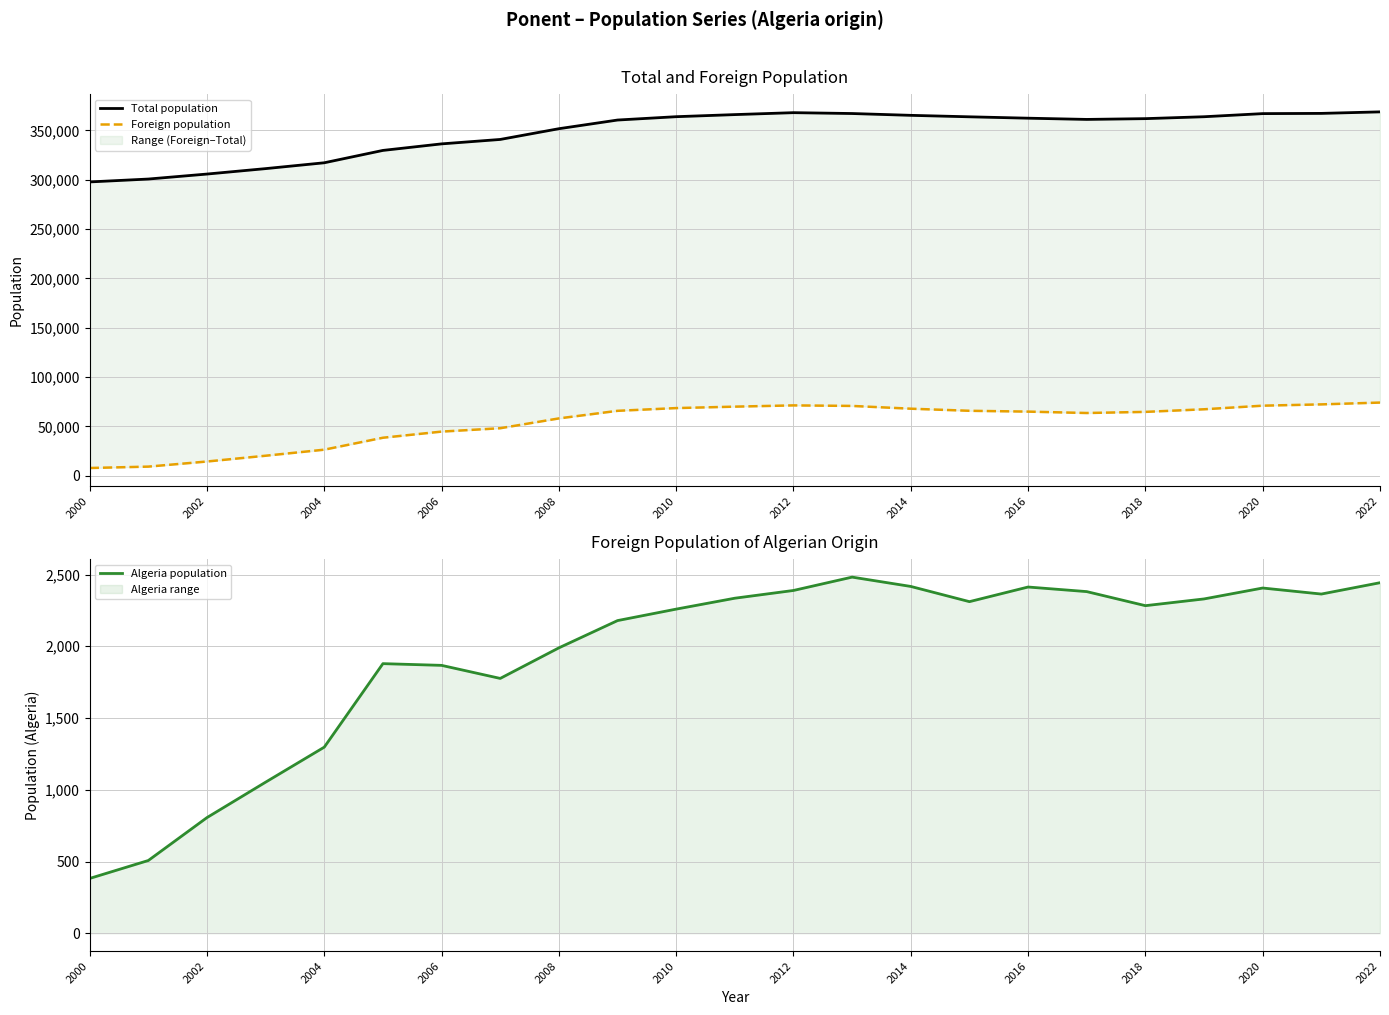

How many lines are shown in the chart?

3